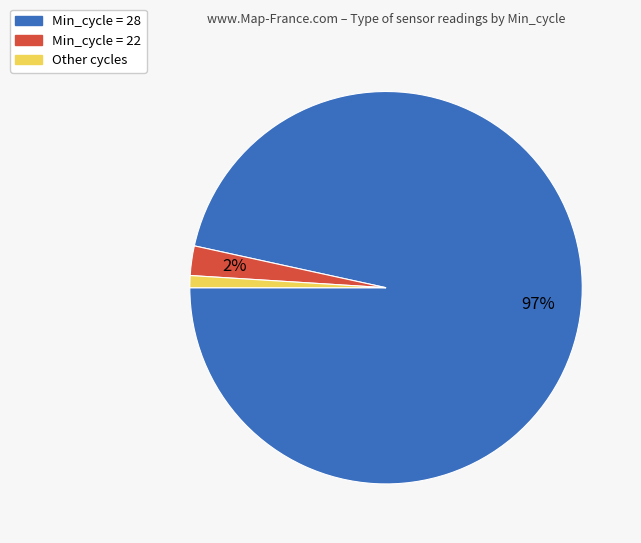

To the nearest percent, what is the difference between the largest and smallest slice percentages?

96%